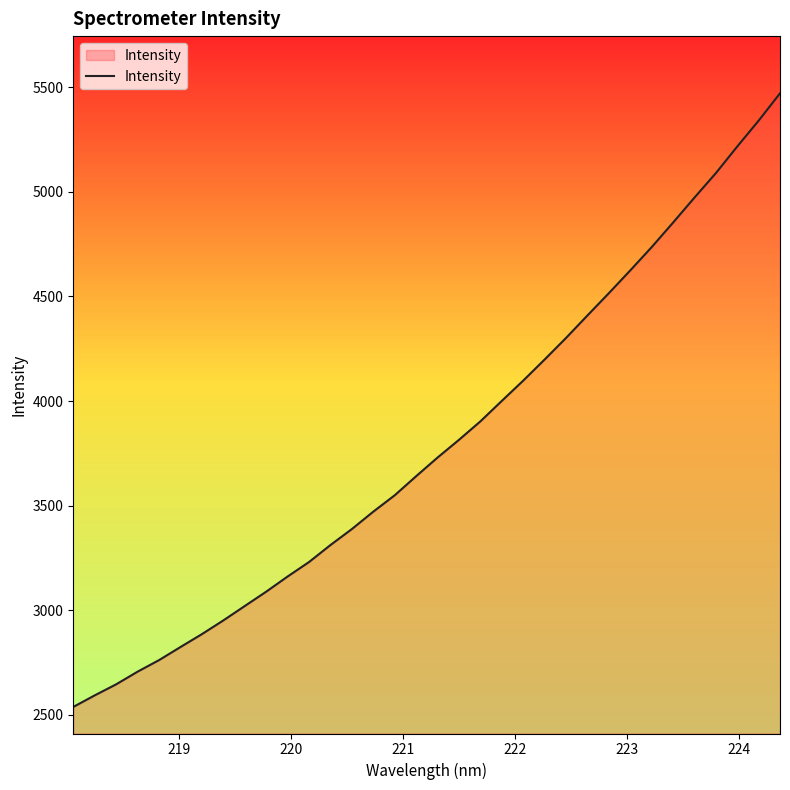

What is the difference between the maximum and minimum values?

2931.9